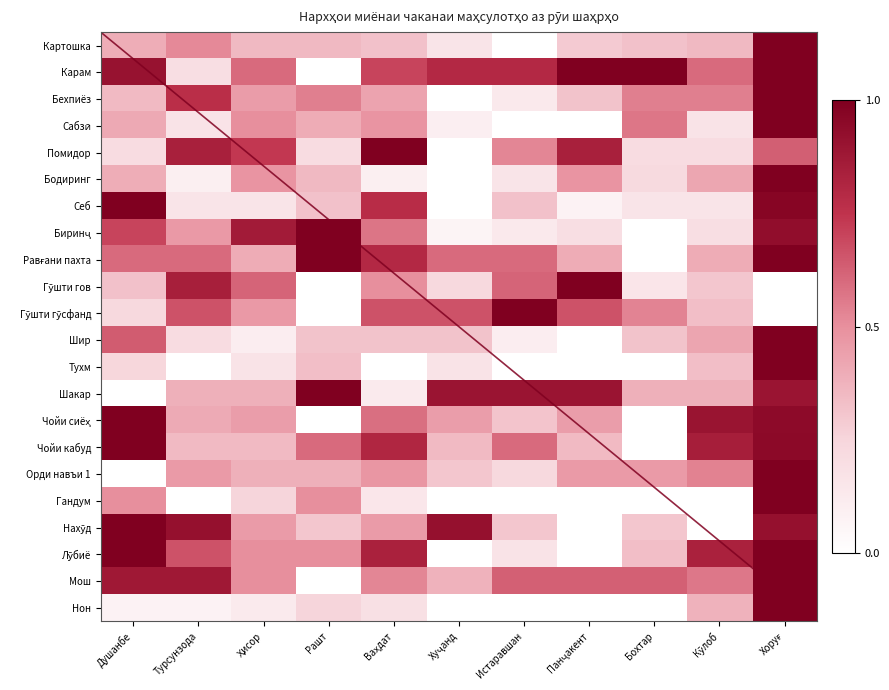

What is the greatest value displayed?

1.0